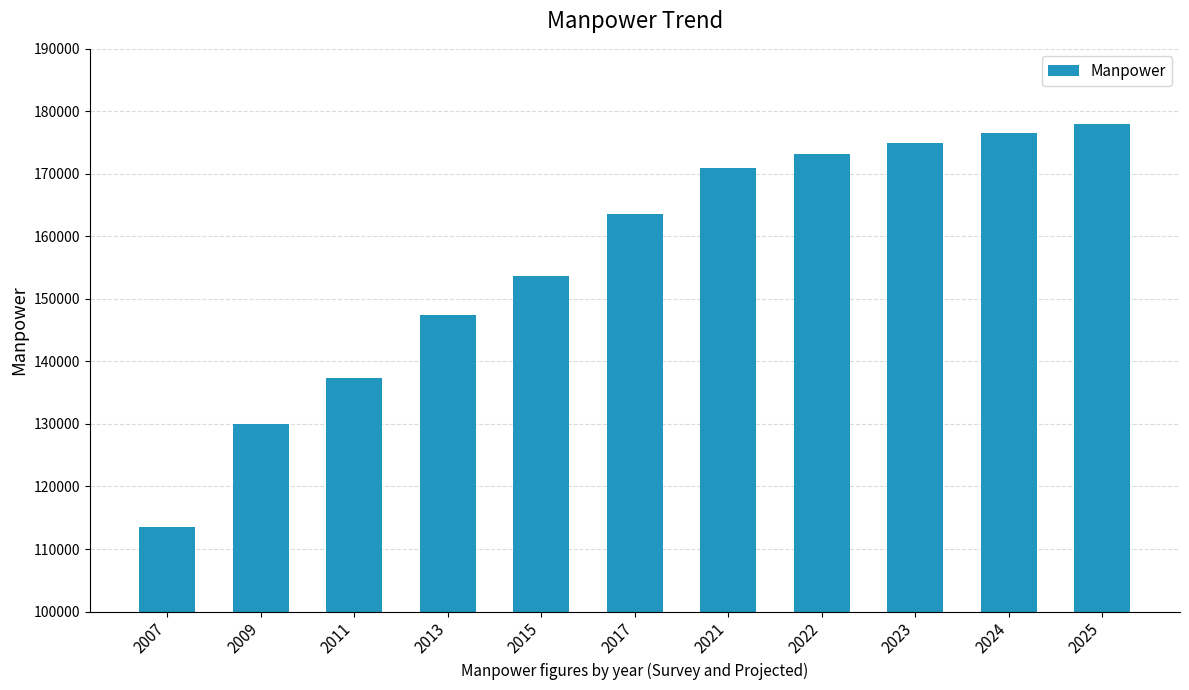

What is the sum of all values?

1719286